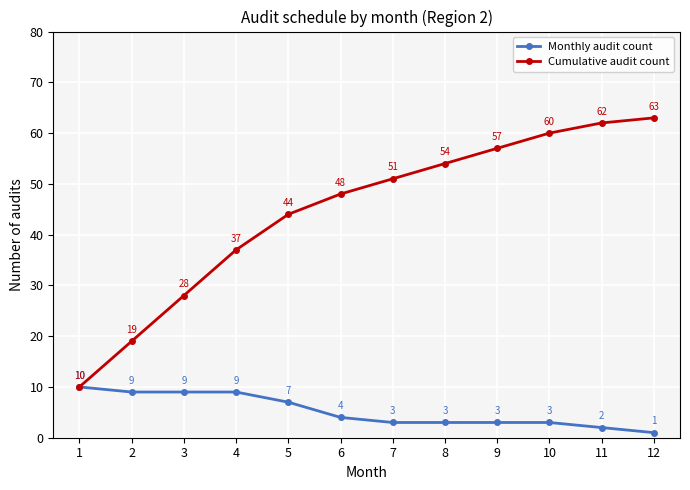

At which label is Monthly audit count closest to 5?

6